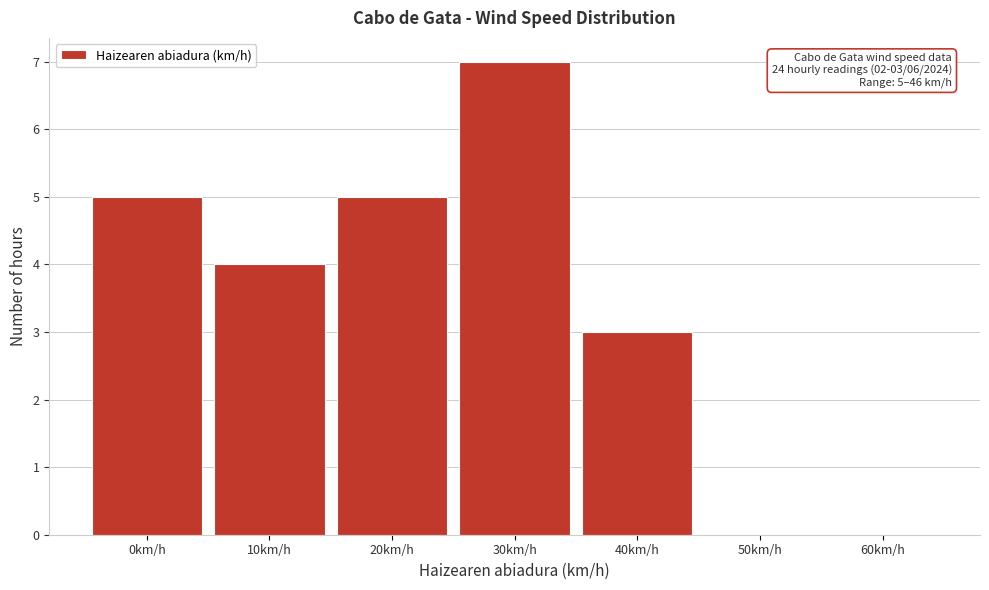

Reading right to left, transcribe all the data shown in this chart.

60km/h=0	50km/h=0	40km/h=3	30km/h=7	20km/h=5	10km/h=4	0km/h=5